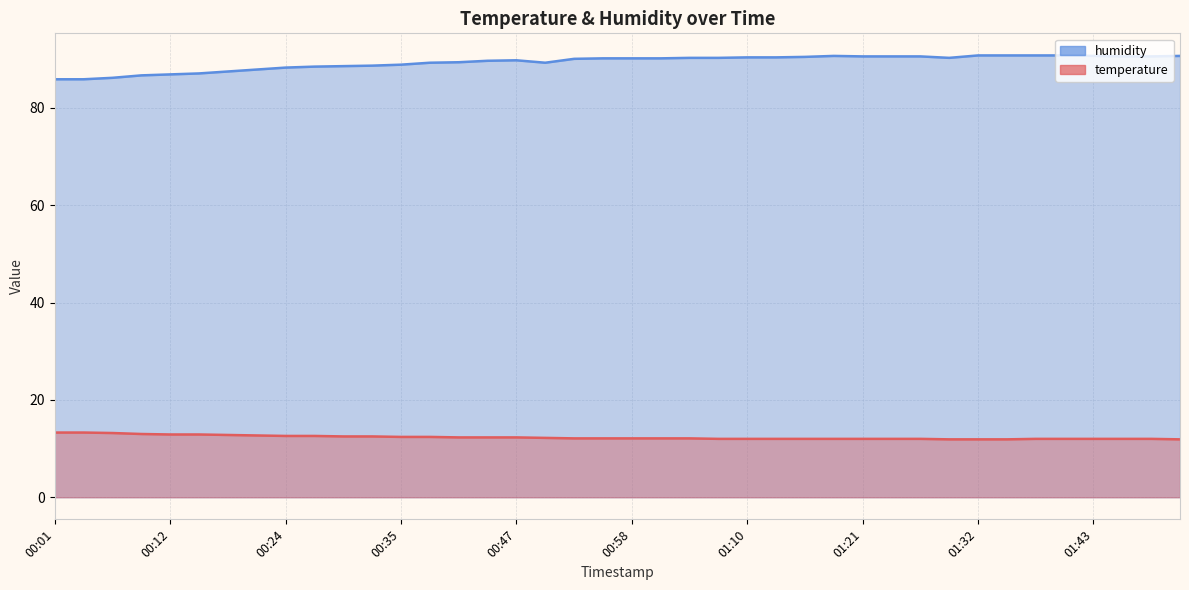

What is the label of the 10th point from the right?

01:26